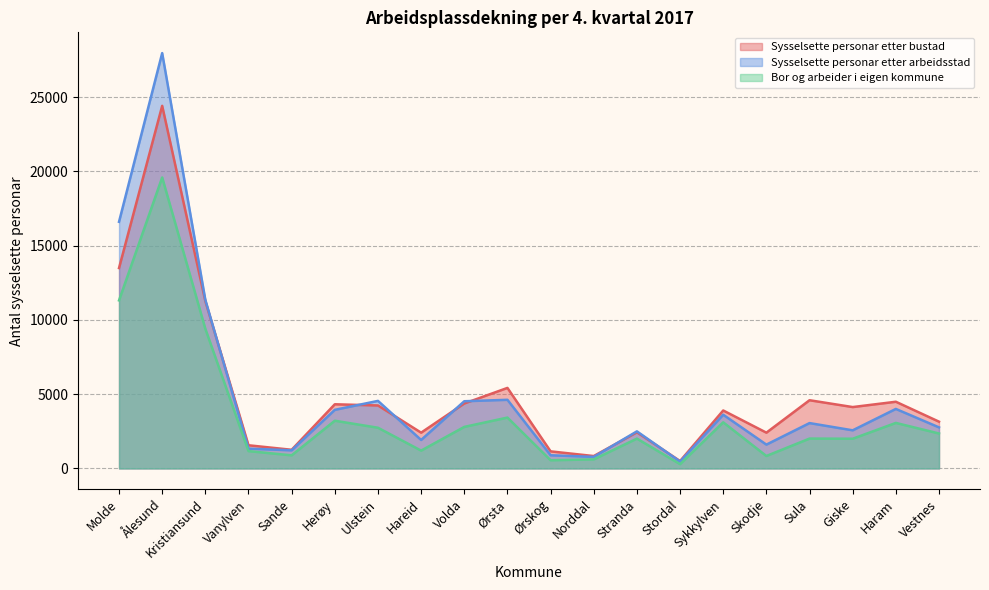

True or false: Sysselsette personar etter bustad has more than 1 interior local peaks.

True